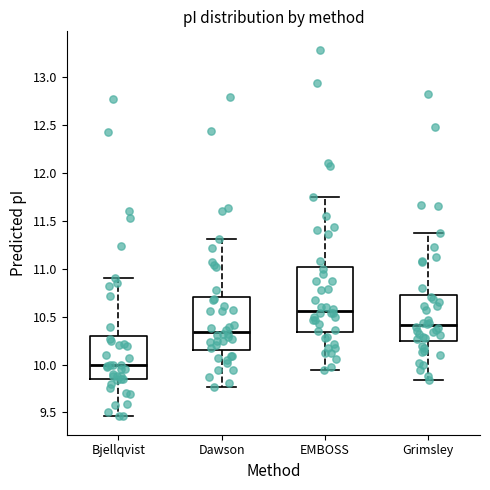

Reading left to right, read every box against the y-axis: the position of its median line, the range the box covers, and the ends of its whiskers. The values are not printed on the chart, so give them approximately, as read against the axis.

Bjellqvist: median 10.00, box 9.85 to 10.30, whiskers 9.45 to 10.90
Dawson: median 10.35, box 10.15 to 10.70, whiskers 9.75 to 11.30
EMBOSS: median 10.55, box 10.35 to 11.00, whiskers 9.95 to 11.75
Grimsley: median 10.40, box 10.25 to 10.75, whiskers 9.85 to 11.35